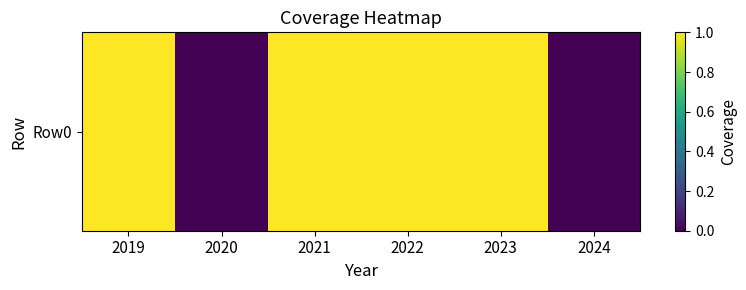

Count the values in the range 0 to 1.

6